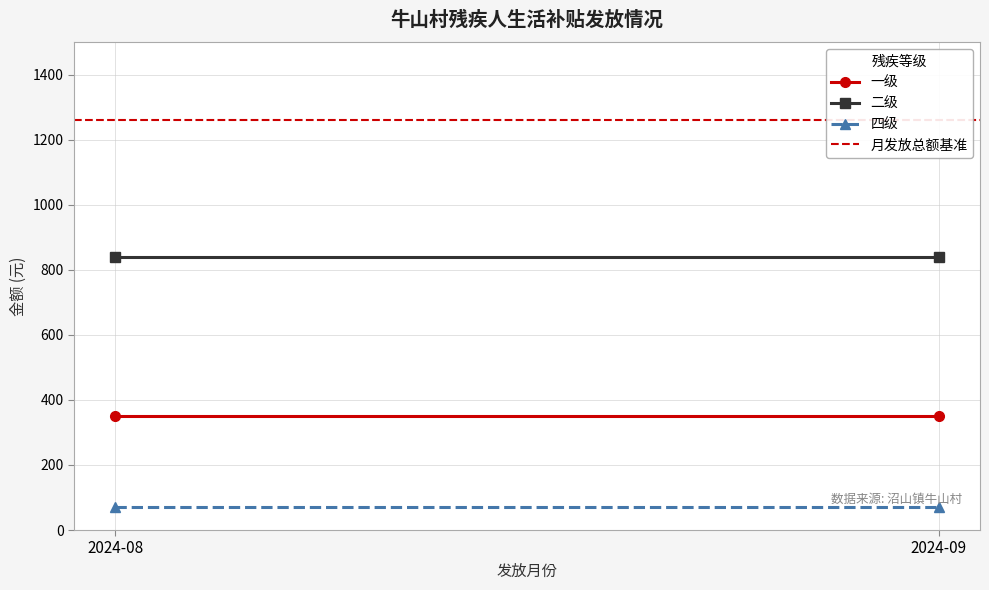

What value does the 一级 series have at 2024-09?

350